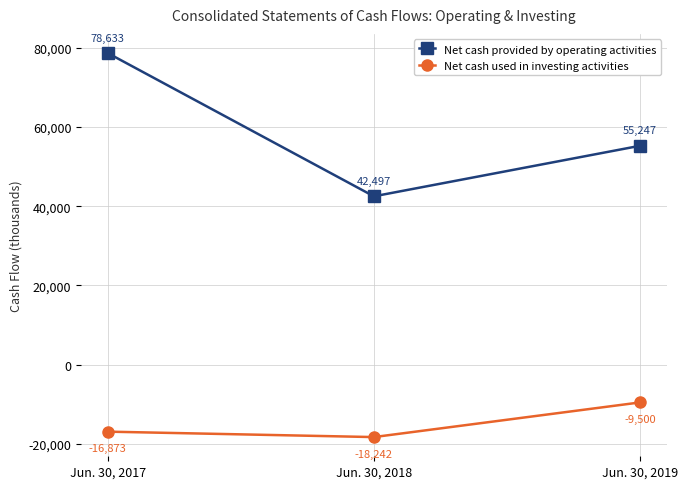

What is the greatest value displayed?

78633